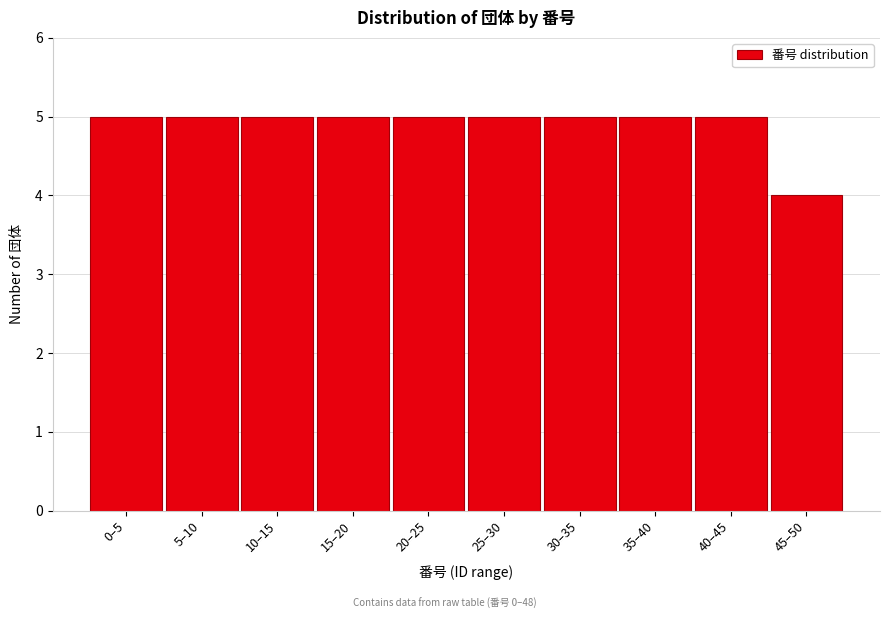

Reading left to right, what are all the values shown in this chart?

0–5=5	5–10=5	10–15=5	15–20=5	20–25=5	25–30=5	30–35=5	35–40=5	40–45=5	45–50=4